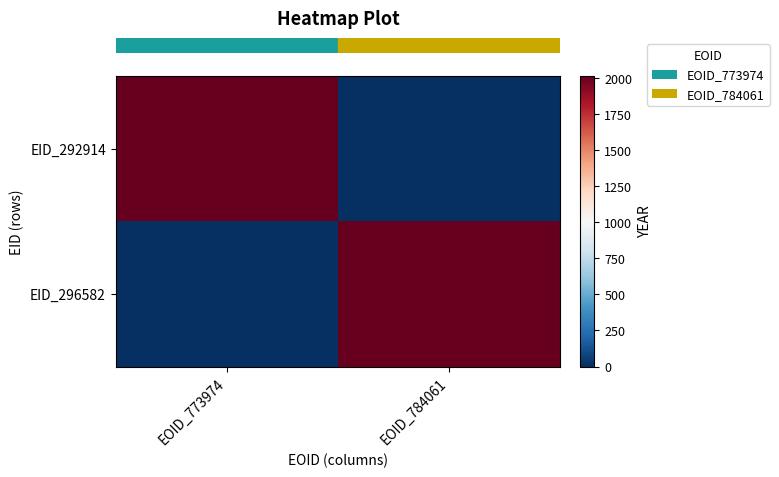

What is the maximum value shown in the chart?

2015